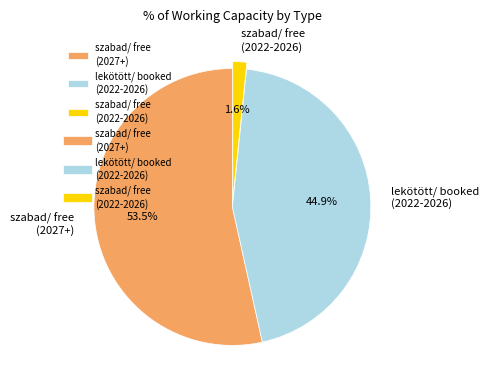

Do lekötött/ booked (2022-2026) and szabad/ free (2022-2026) together represent more than half of the pie?

No